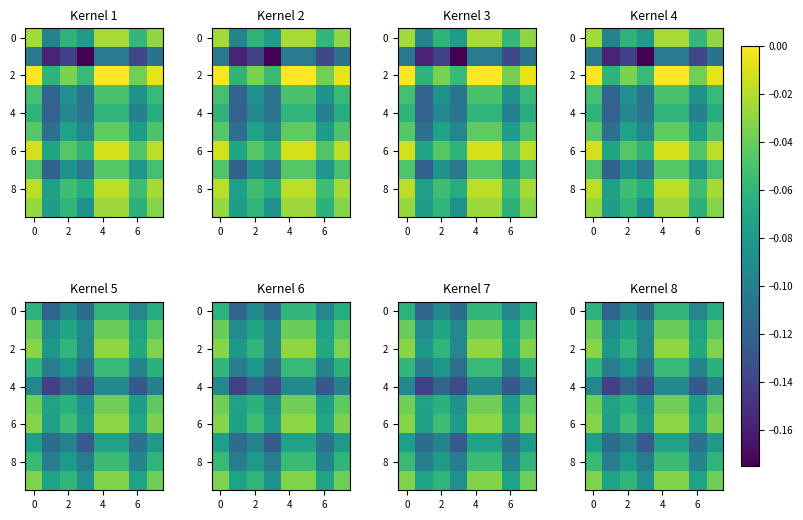

At which category is the sum across all series the highest?

4